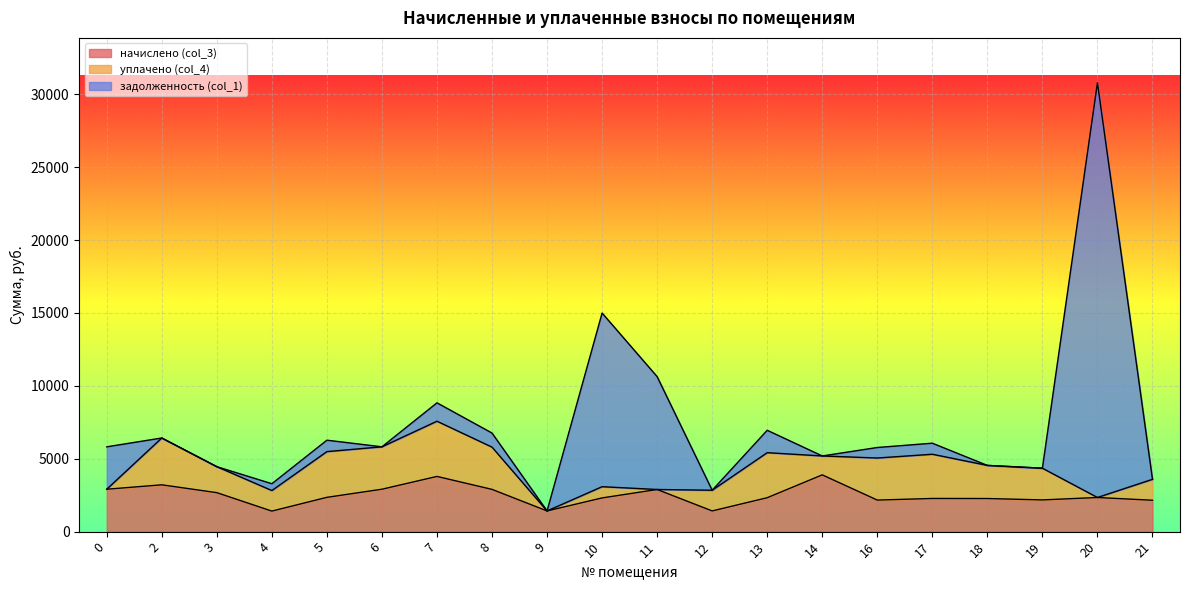

Reading left to right, extract all data points from this chart.

начислено (col_3): 0=2909.0	2=3211.4	3=2673.1	4=1408.4	5=2352.3	6=2909.0	7=3786.5	8=2898.0	9=1419.5	10=2311.7	11=2890.6	12=1419.5	13=2326.5	14=3893.5	16=2164.3	17=2274.9	18=2271.2	19=2175.3	20=2341.3	21=2153.2
уплачено (col_4): 0=0.0	2=3211.4	3=1782.1	4=1408.4	5=3136.4	6=2909.0	7=3786.5	8=2898.0	9=0.0	10=770.6	11=0.0	12=1419.5	13=3088.6	14=1297.8	16=2885.7	17=3033.2	18=2271.2	19=2175.3	20=0.0	21=1435.5
задолженность (col_1): 0=2909.0	2=0.0	3=0.0	4=469.5	5=784.1	6=0.0	7=1262.2	8=966.0	9=0.0	10=11911.8	11=7741.9	12=0.0	13=1537.6	14=0.0	16=721.4	17=758.3	18=0.0	19=0.0	20=28449.5	21=0.0